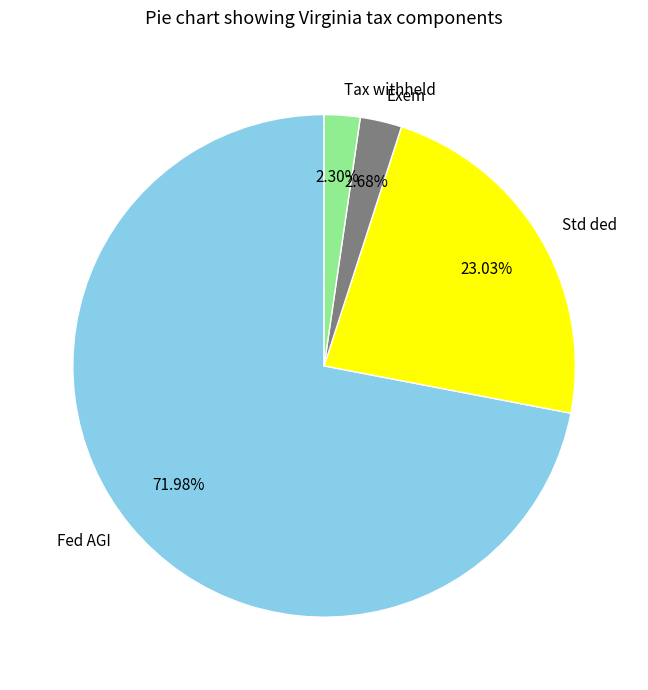

Is there any slice that represents more than half of the pie?

Yes